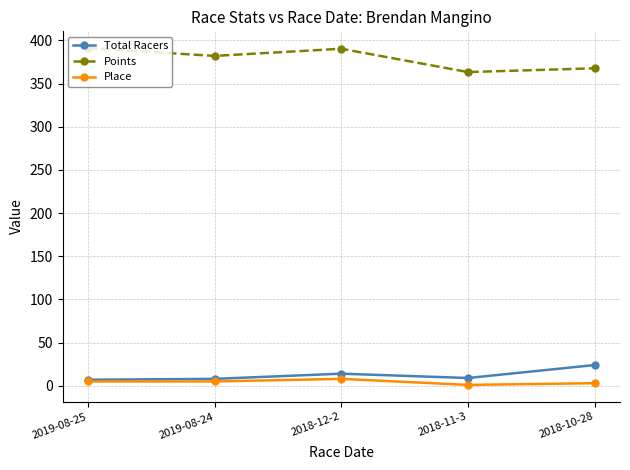

What is the minimum value for Points?

363.3